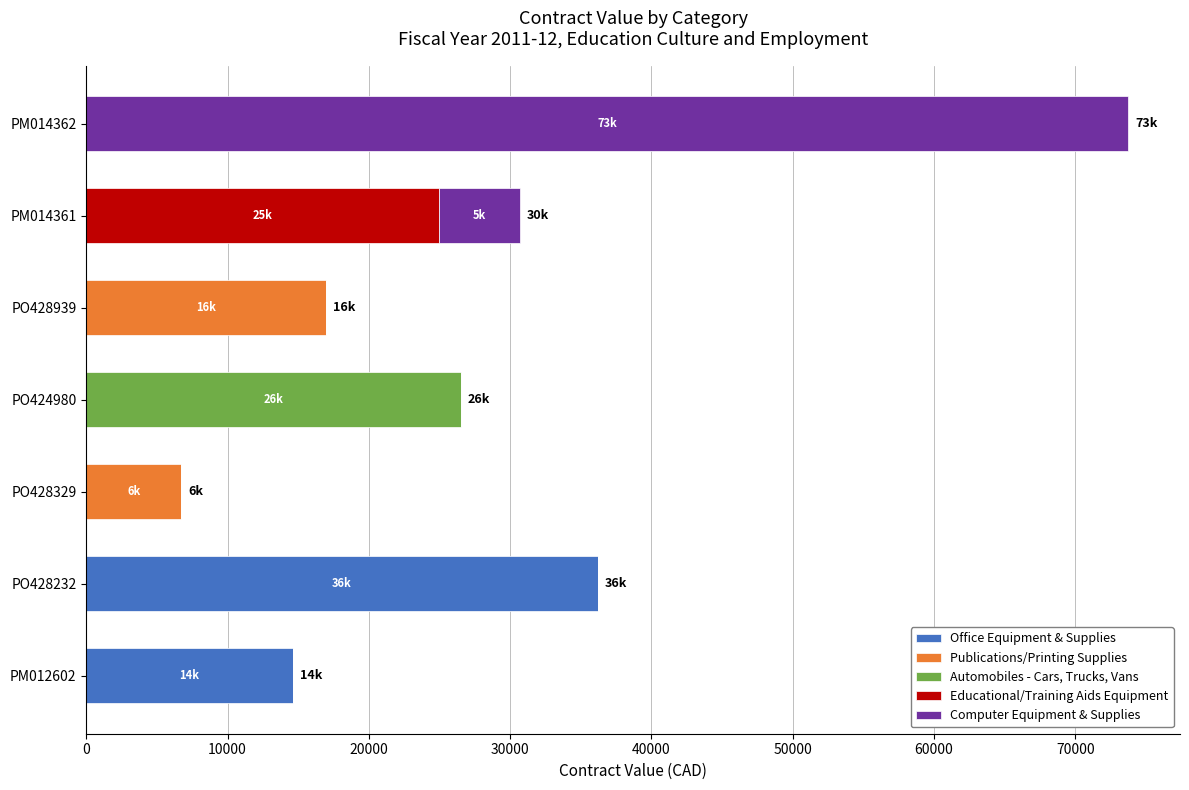

At which label is Office Equipment & Supplies closest to 18095?

PM012602